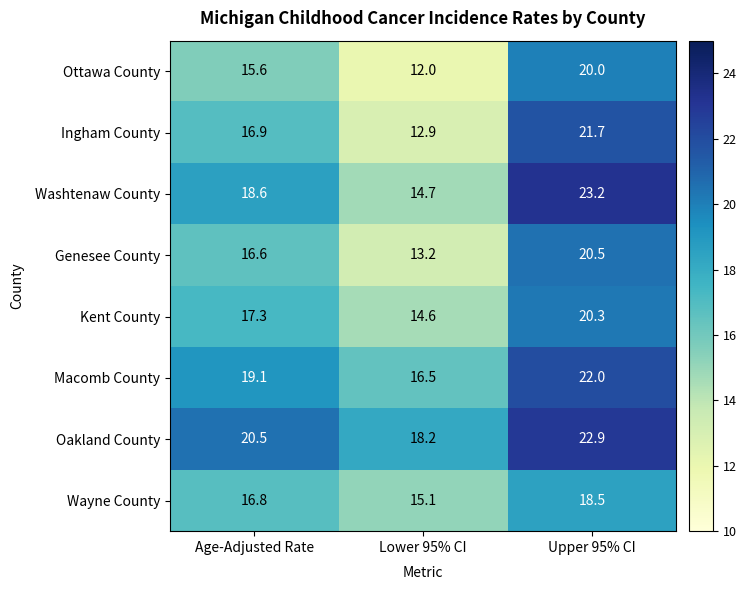

Where is Kent County nearest to the value 17?

Age-Adjusted Rate